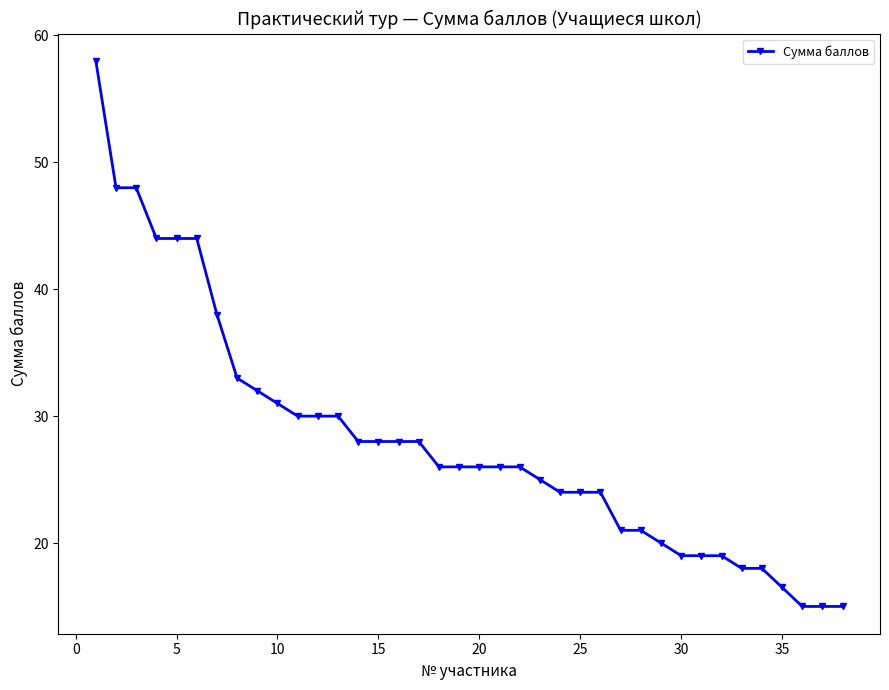

What is the value of the 25th point from the left?

24.0